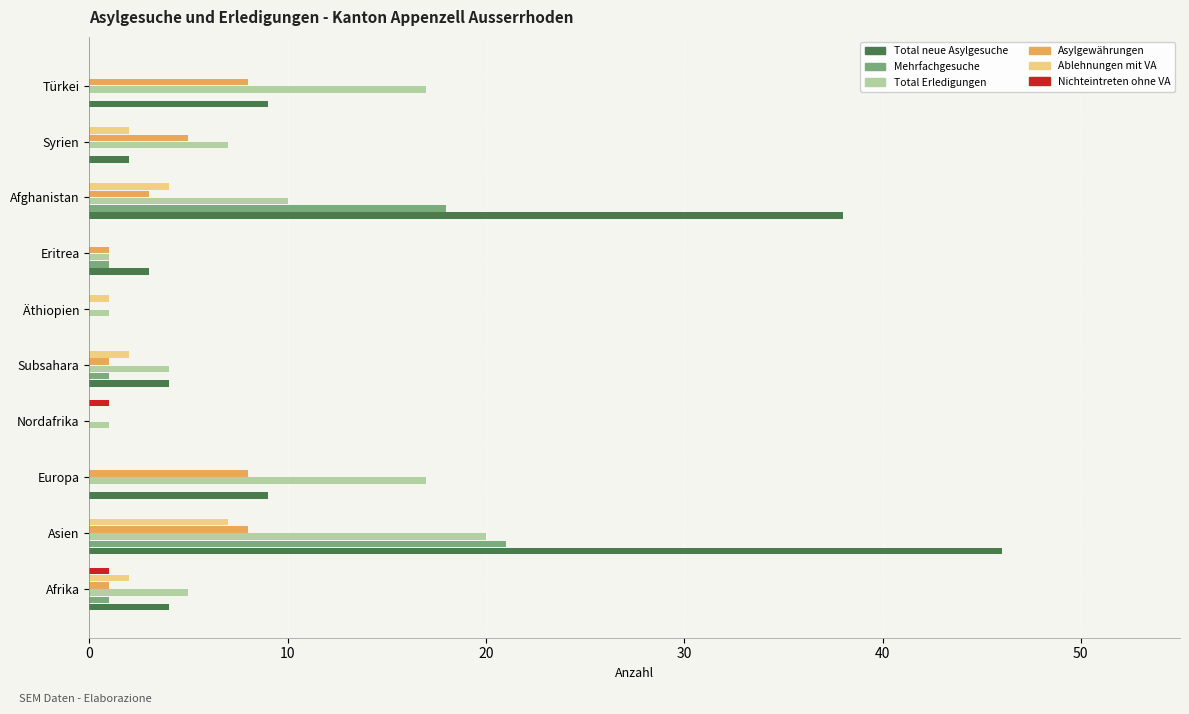

What are all the series names shown in the legend?

Total neue Asylgesuche, Mehrfachgesuche, Total Erledigungen, Asylgewährungen, Ablehnungen mit VA, Nichteintreten ohne VA